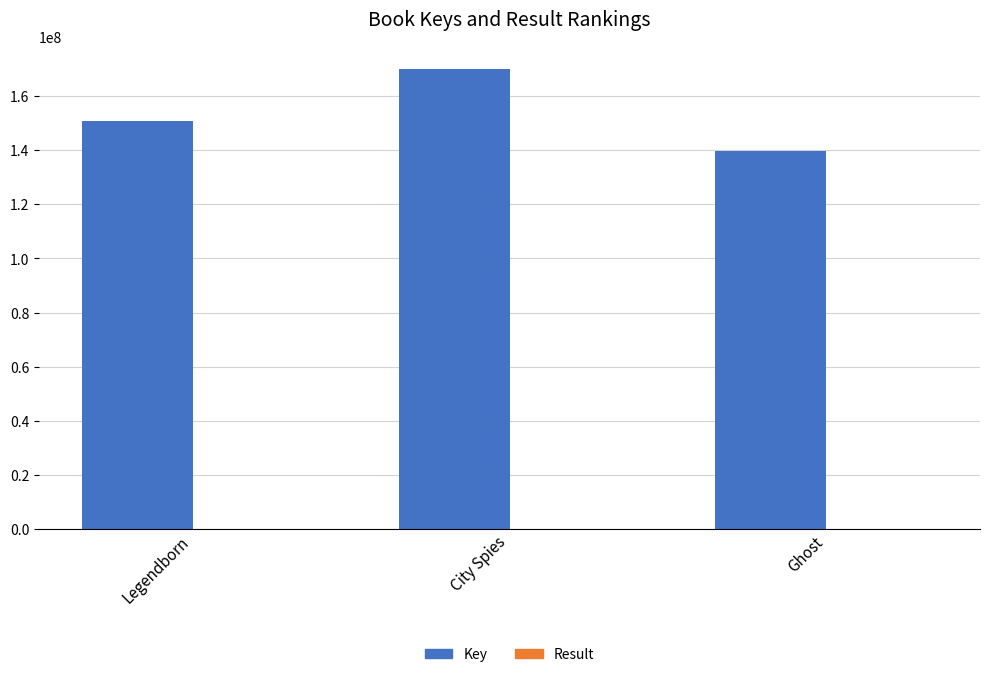

Which series has the largest range (max minus min)?

Key